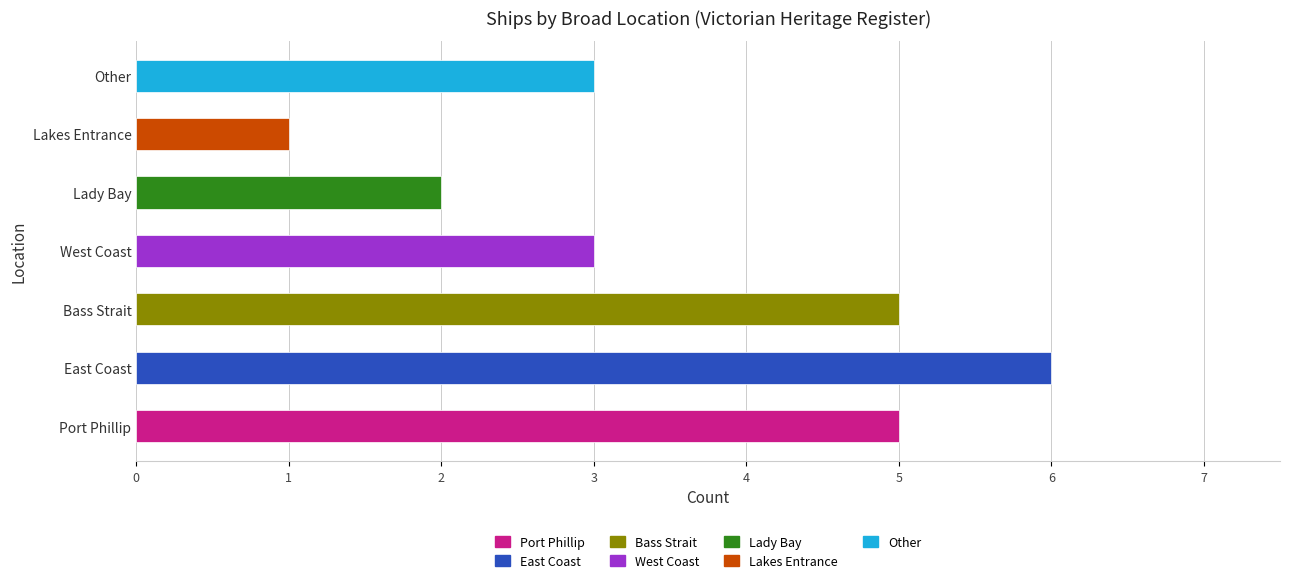

Between Bass Strait and West Coast, which is larger?

Bass Strait